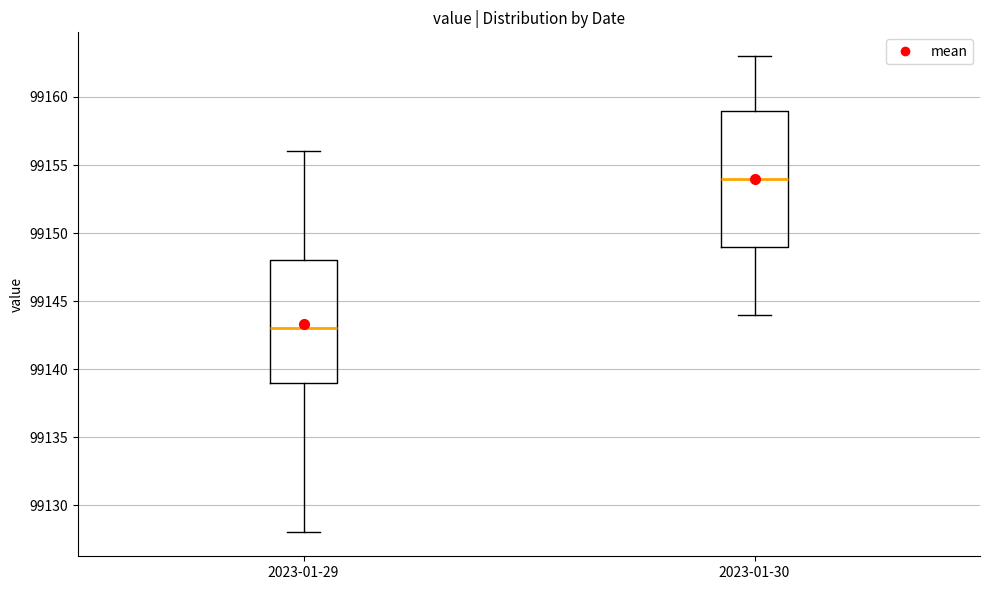

Which box has the lowest median line?

2023-01-29